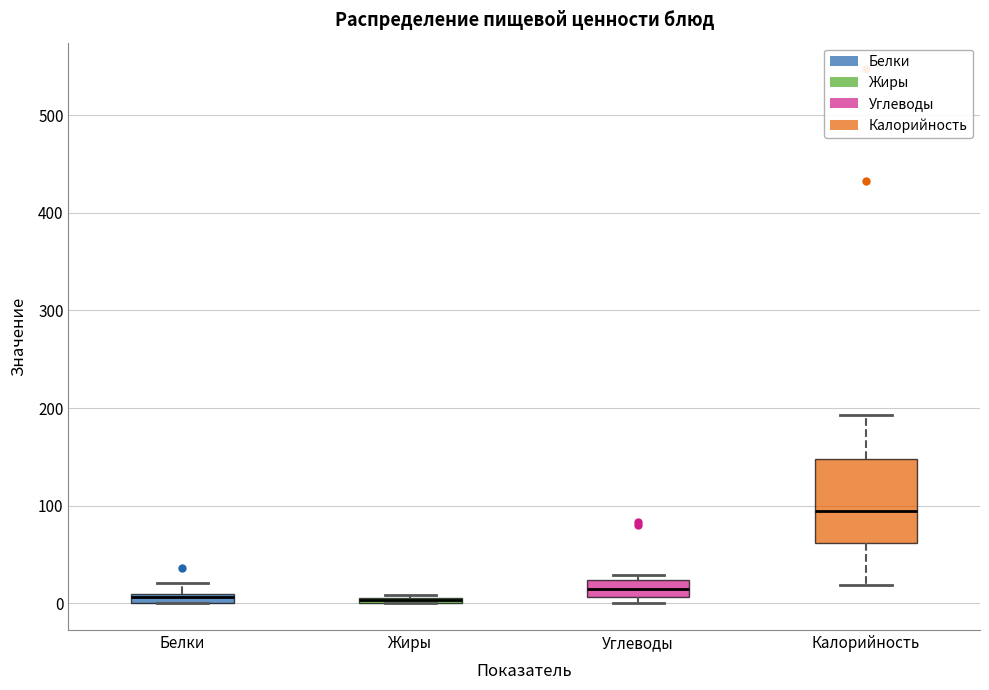

Which box is the tallest, from its lower edge to its upper edge?

Калорийность